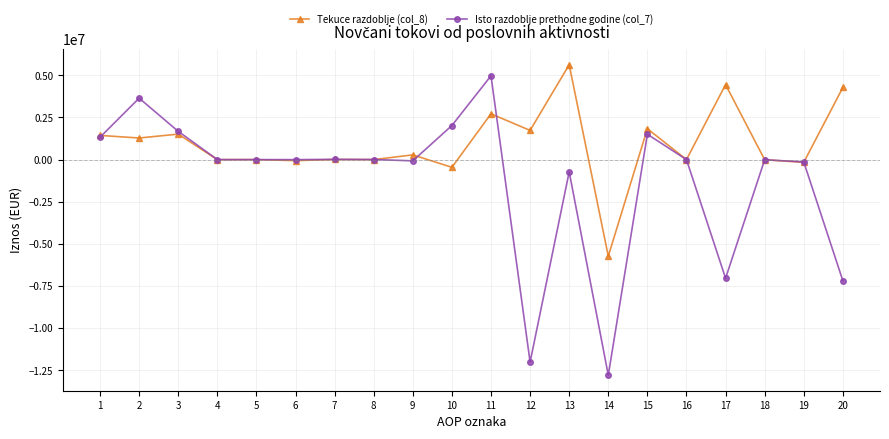

What is the value of the Isto razdoblje prethodne godine (col_7) point at the 11th from the left?

4974709